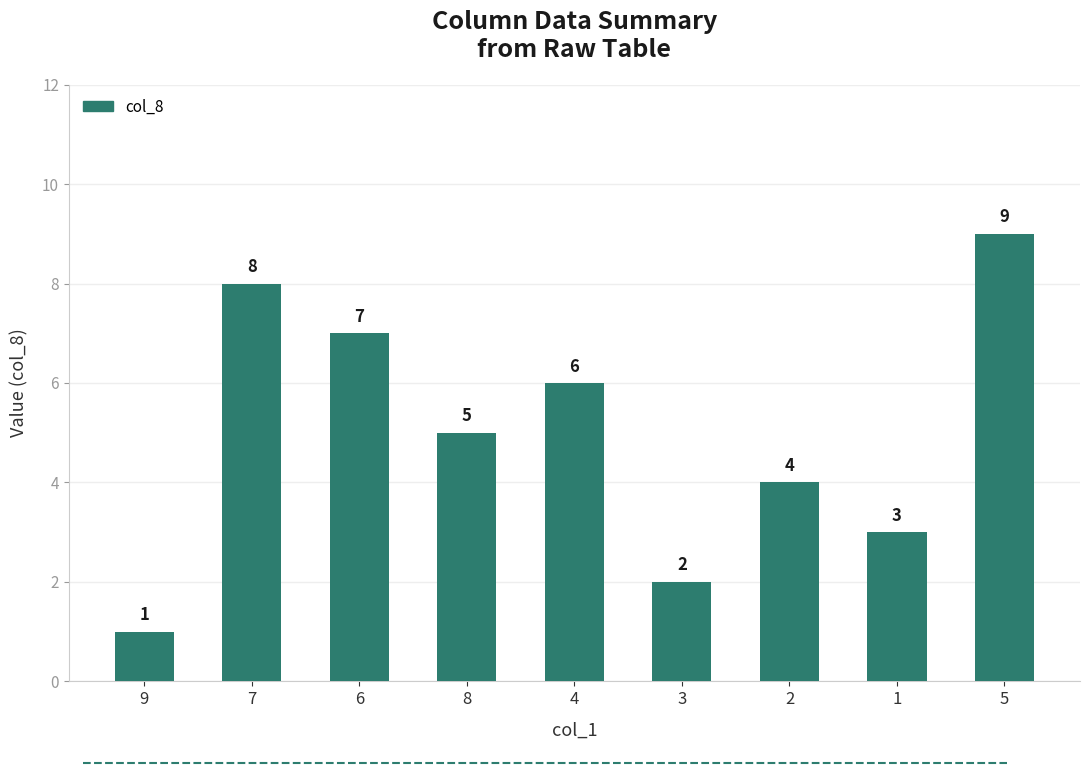

Which label corresponds to the smallest value in the chart?

9